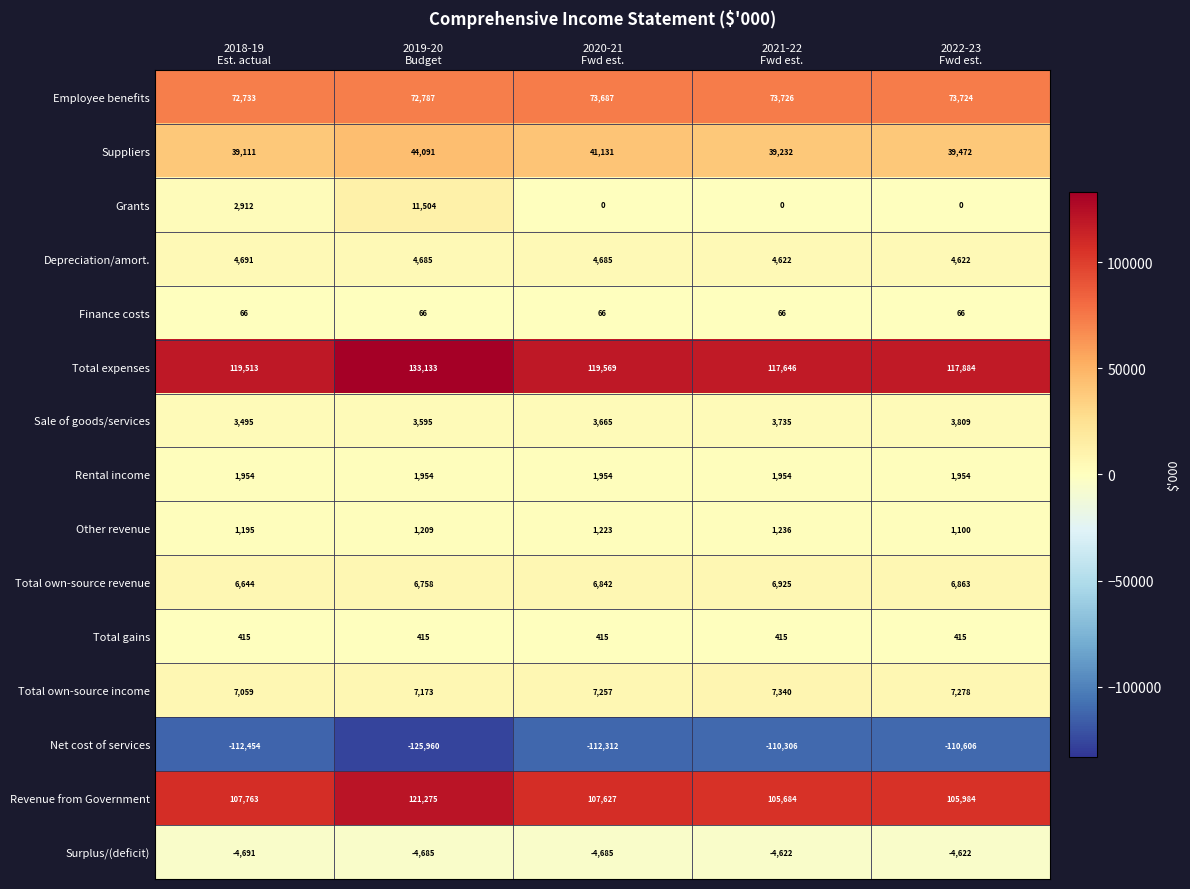

At how many categories does at least one series exceed 115427?

5